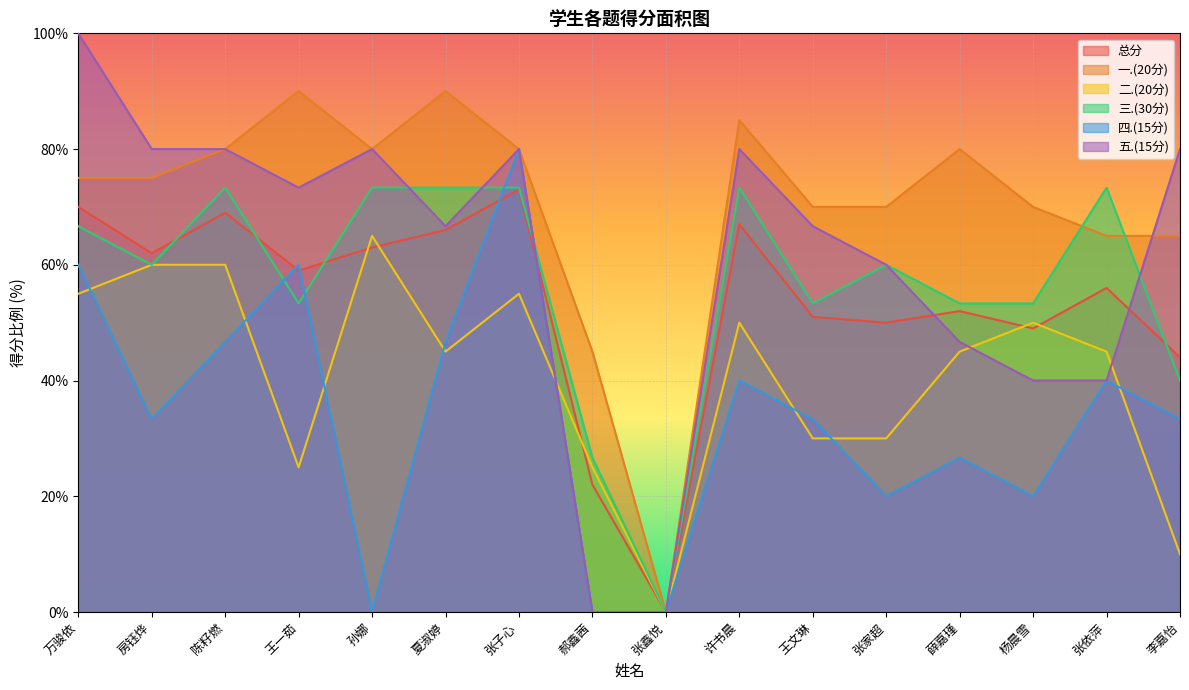

Reading left to right, list all the values displayed in this chart.

总分: 70.0	62.0	69.0	59.0	63.0	66.0	73.0	22.0	0.0	67.0	51.0	50.0	52.0	49.0	56.0	44.0
一.(20分): 75.0	75.0	80.0	90.0	80.0	90.0	80.0	45.0	0.0	85.0	70.0	70.0	80.0	70.0	65.0	65.0
二.(20分): 55.0	60.0	60.0	25.0	65.0	45.0	55.0	25.0	0.0	50.0	30.0	30.0	45.0	50.0	45.0	10.0
三.(30分): 66.7	60.0	73.3	53.3	73.3	73.3	73.3	26.7	0.0	73.3	53.3	60.0	53.3	53.3	73.3	40.0
四.(15分): 60.0	33.3	46.7	60.0	0.0	46.7	80.0	0.0	0.0	40.0	33.3	20.0	26.7	20.0	40.0	33.3
五.(15分): 100.0	80.0	80.0	73.3	80.0	66.7	80.0	0.0	0.0	80.0	66.7	60.0	46.7	40.0	40.0	80.0